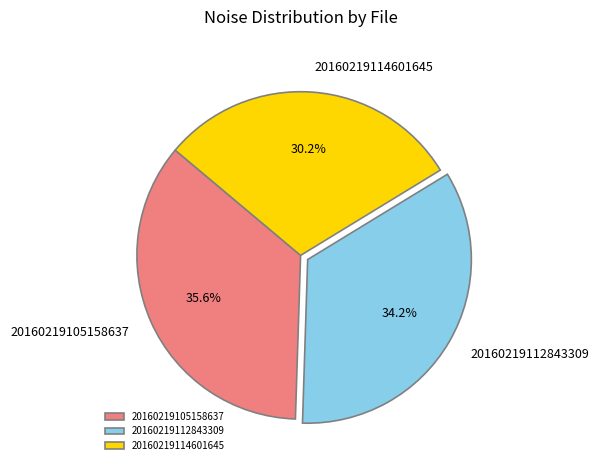

Does any single category account for the majority?

No